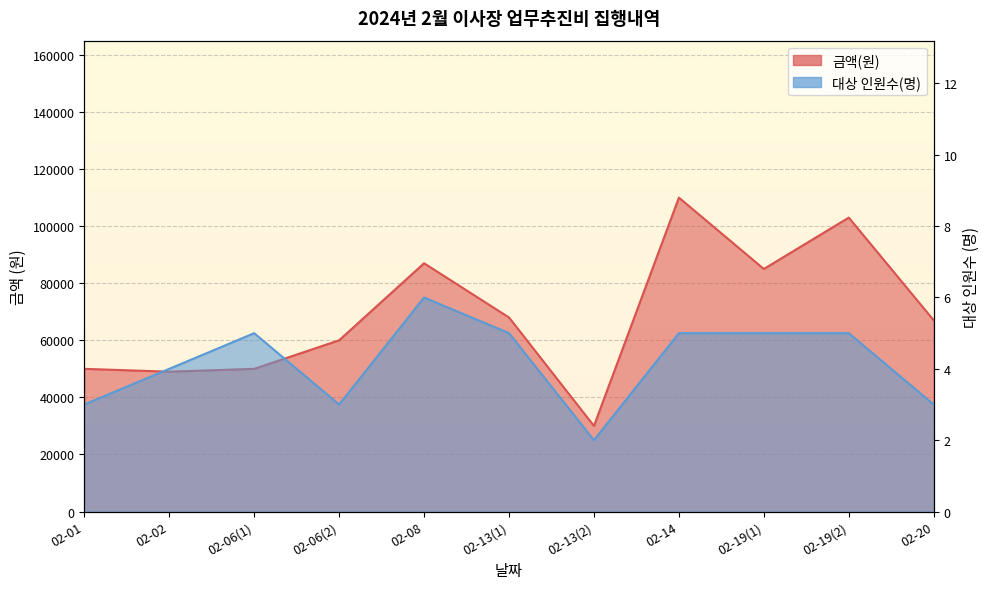

In 대상 인원수(명), how many points are lower than both neighbors (excluding endpoints)?

2